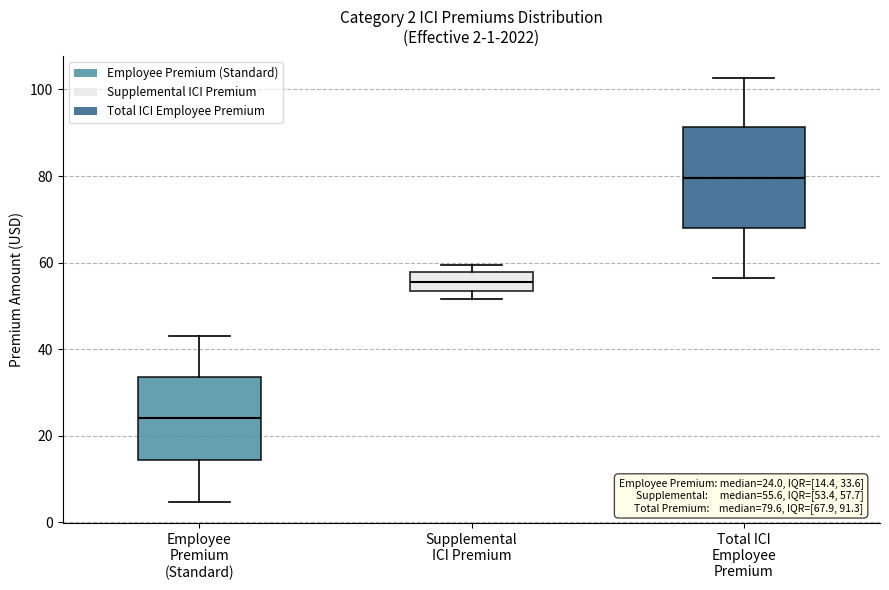

Which box is the tallest, from its lower edge to its upper edge?

Total ICI Employee Premium